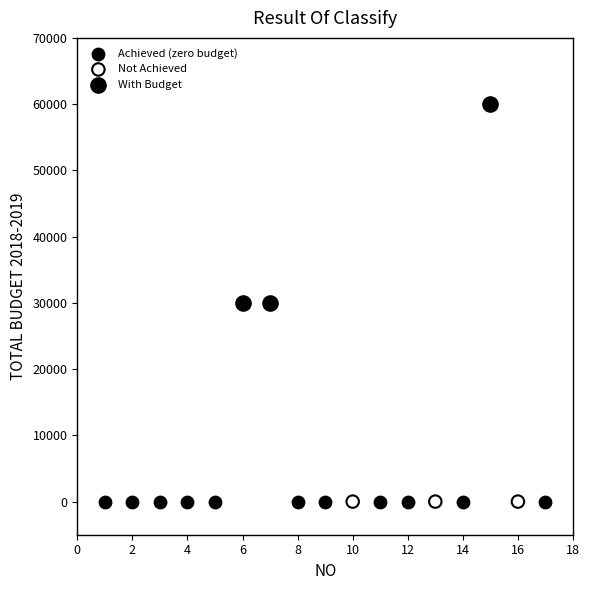

What are all the series names shown in the legend?

Achieved (zero budget), Not Achieved, With Budget